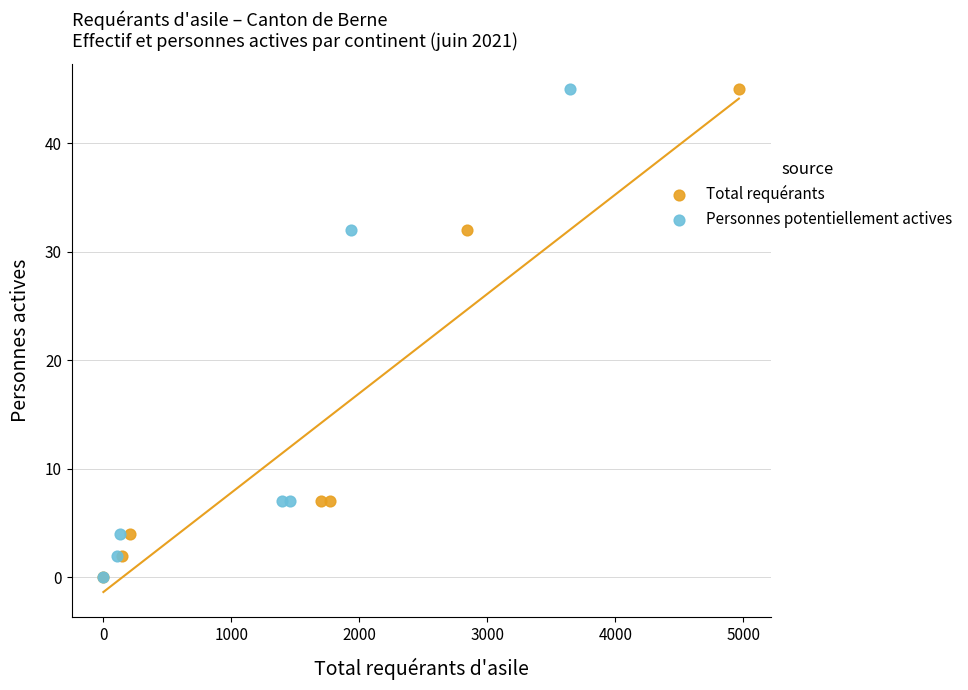

What are all the series names shown in the legend?

Total requérants, Personnes potentiellement actives